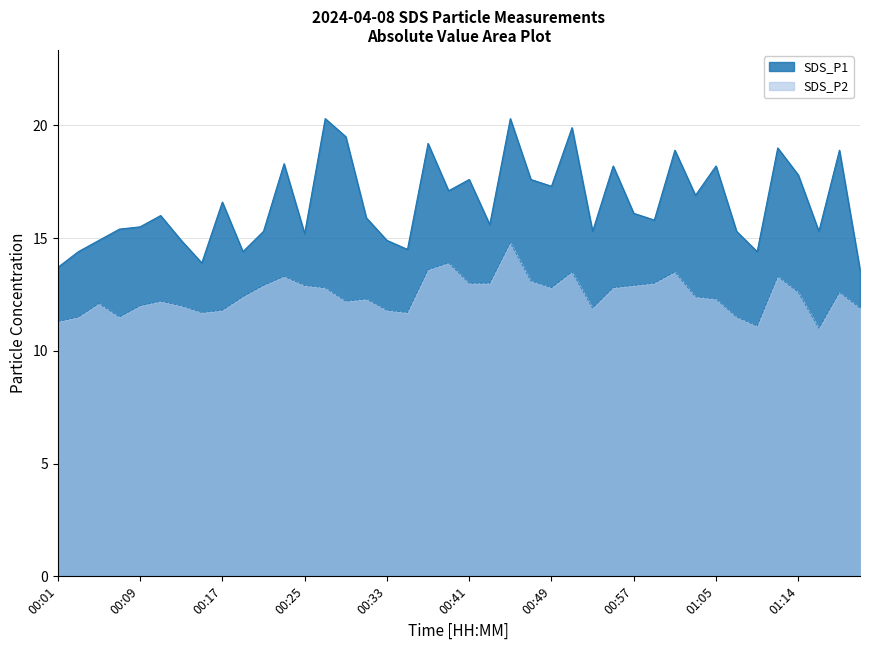

Reading left to right, list all the values displayed in this chart.

SDS_P1: 00:01=13.7	00:03=14.4	00:05=14.9	00:07=15.4	00:09=15.5	00:11=16.0	00:13=14.9	00:15=13.9	00:17=16.6	00:19=14.4	00:21=15.3	00:23=18.3	00:25=15.2	00:27=20.3	00:29=19.5	00:31=15.9	00:33=14.9	00:35=14.5	00:37=19.2	00:39=17.1	00:41=17.6	00:43=15.6	00:45=20.3	00:47=17.6	00:49=17.3	00:51=19.9	00:53=15.3	00:55=18.2	00:57=16.1	00:59=15.8	01:01=18.9	01:03=16.9	01:05=18.2	01:08=15.3	01:10=14.4	01:12=19.0	01:14=17.8	01:16=15.3	01:18=18.9	01:20=13.6
SDS_P2: 00:01=11.3	00:03=11.5	00:05=12.1	00:07=11.5	00:09=12.0	00:11=12.2	00:13=12.0	00:15=11.7	00:17=11.8	00:19=12.4	00:21=12.9	00:23=13.3	00:25=12.9	00:27=12.8	00:29=12.2	00:31=12.3	00:33=11.8	00:35=11.7	00:37=13.6	00:39=13.9	00:41=13.0	00:43=13.0	00:45=14.8	00:47=13.1	00:49=12.8	00:51=13.5	00:53=11.9	00:55=12.8	00:57=12.9	00:59=13.0	01:01=13.5	01:03=12.4	01:05=12.3	01:08=11.5	01:10=11.1	01:12=13.3	01:14=12.6	01:16=11.0	01:18=12.6	01:20=11.9